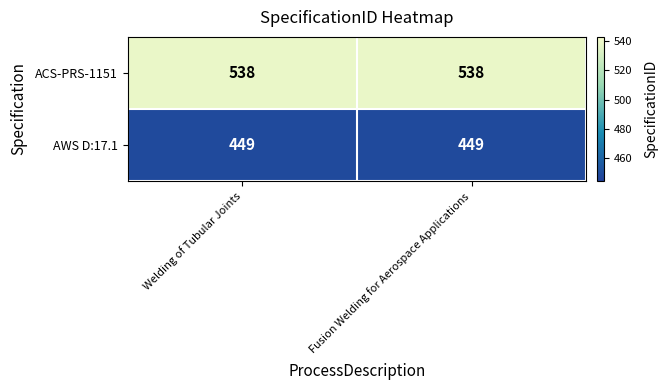

Reading right to left, list all the values displayed in this chart.

ACS-PRS-1151: 538	538
AWS D:17.1: 449	449